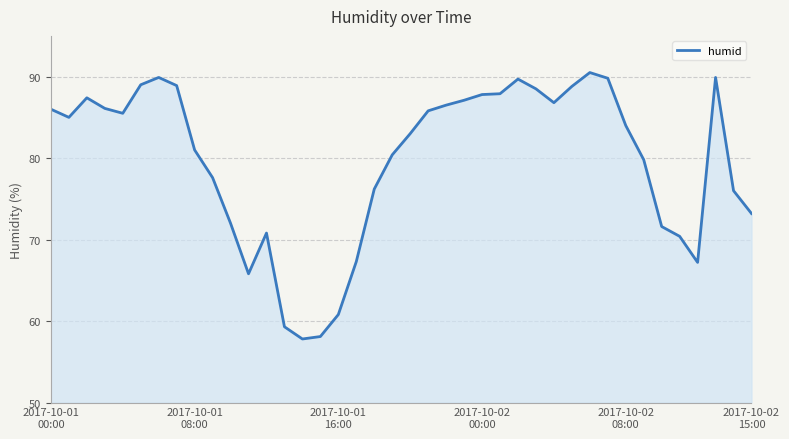

What is the minimum value shown in the chart?

57.8